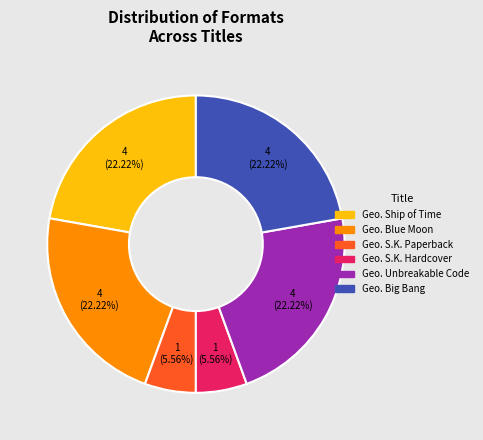

Is there a majority slice in this chart?

No